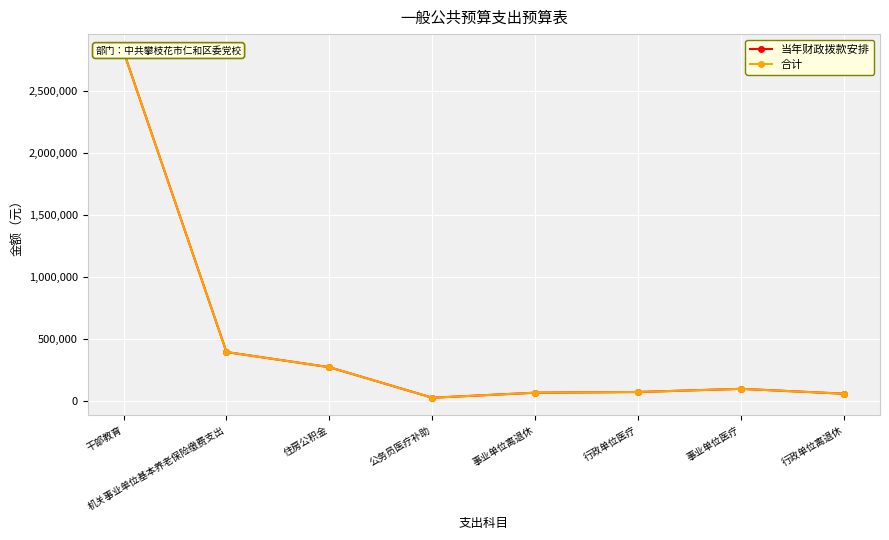

Is this an area chart (filled region under the line)?

No